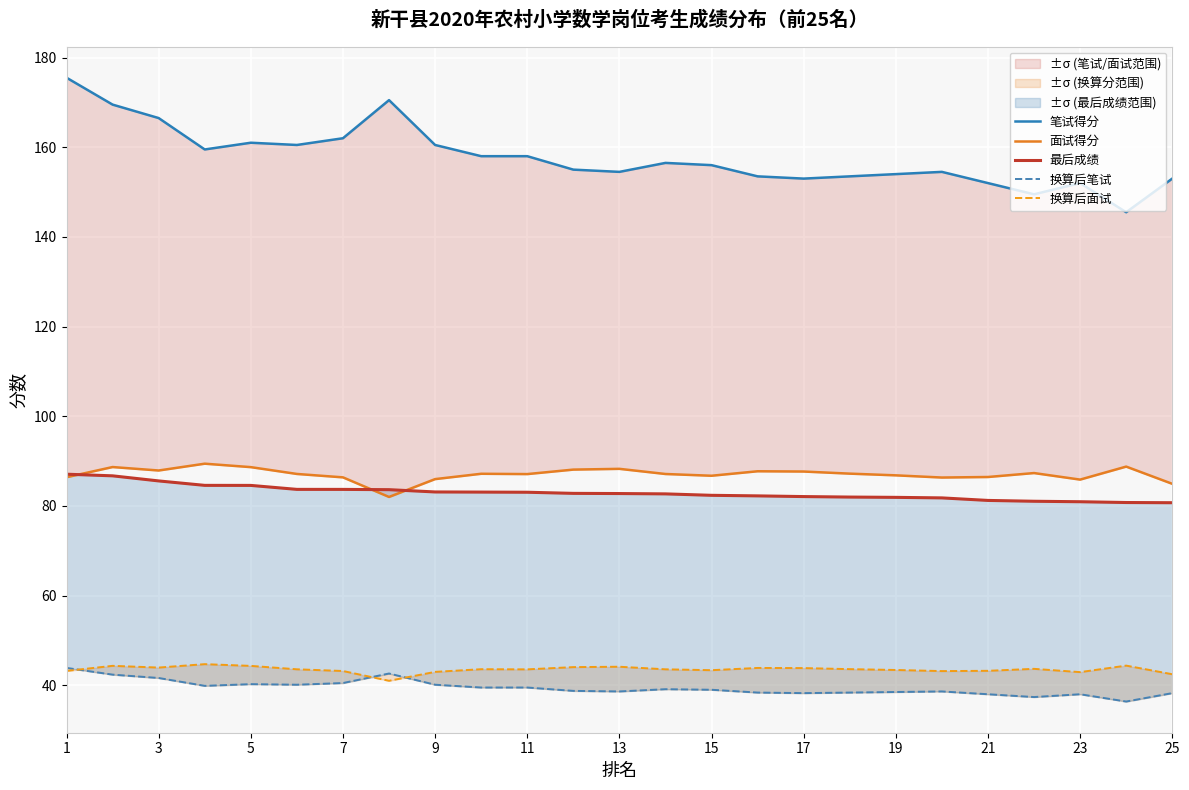

True or false: 笔试得分 and 最后成绩 intersect in this chart.

False